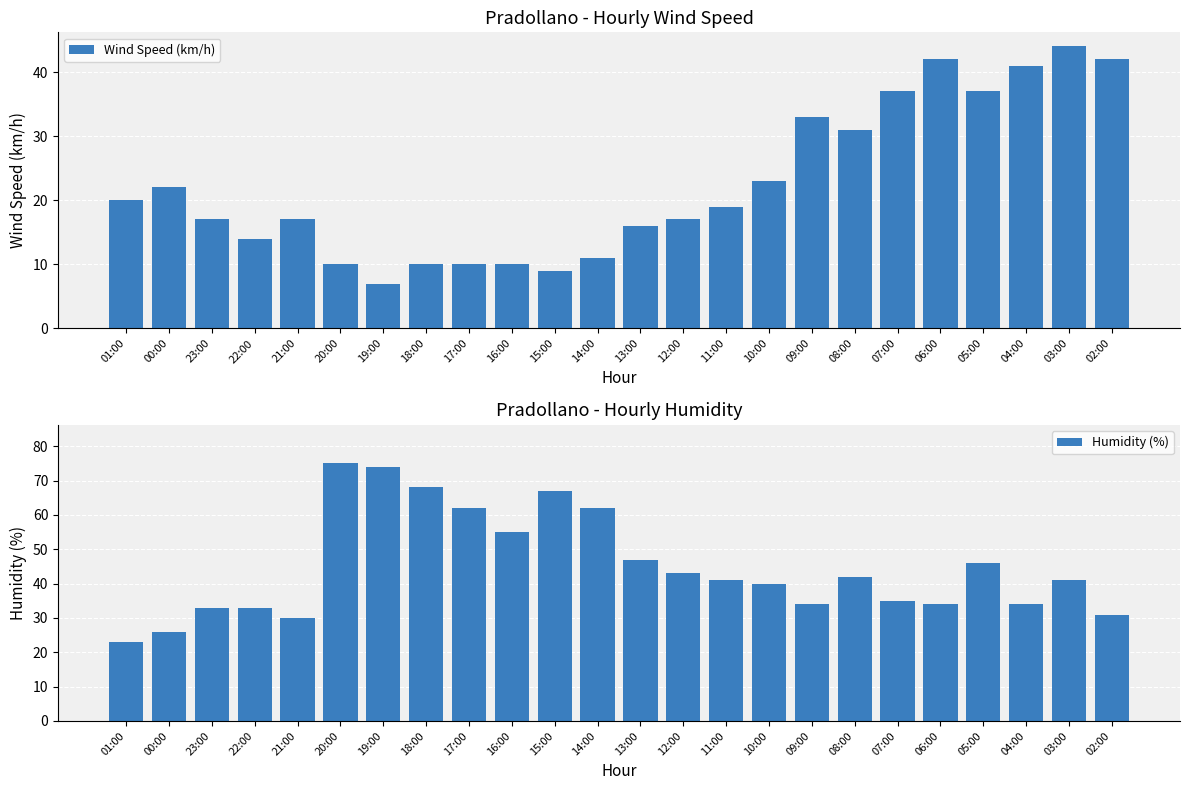

Which category has the lowest value across all series?

19:00